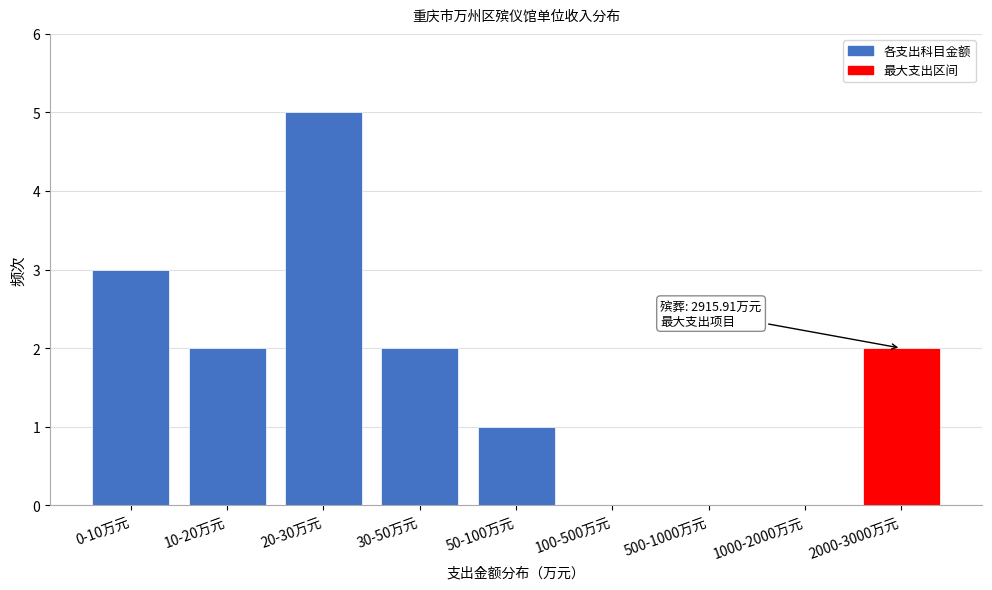

Reading left to right, what are all the values shown in this chart?

0-10万元=3	10-20万元=2	20-30万元=5	30-50万元=2	50-100万元=1	100-500万元=0	500-1000万元=0	1000-2000万元=0	2000-3000万元=2